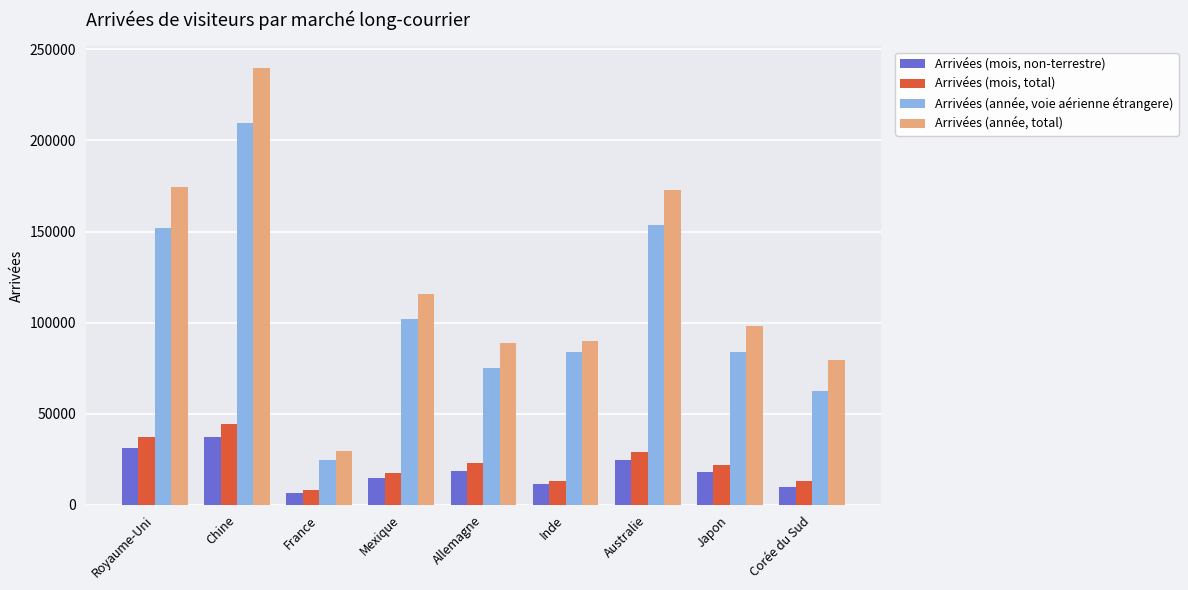

What is the average value of the Arrivées (mois, non-terrestre) series?

19293